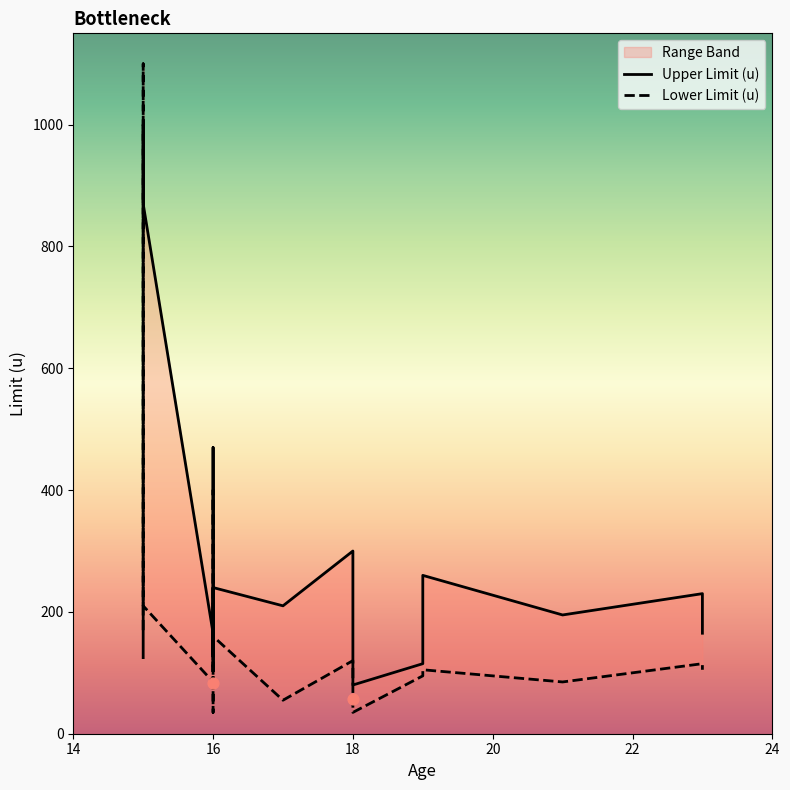

Is the value of Lower Limit (u) at 15 greater than the value of Upper Limit (u) at 18?

No